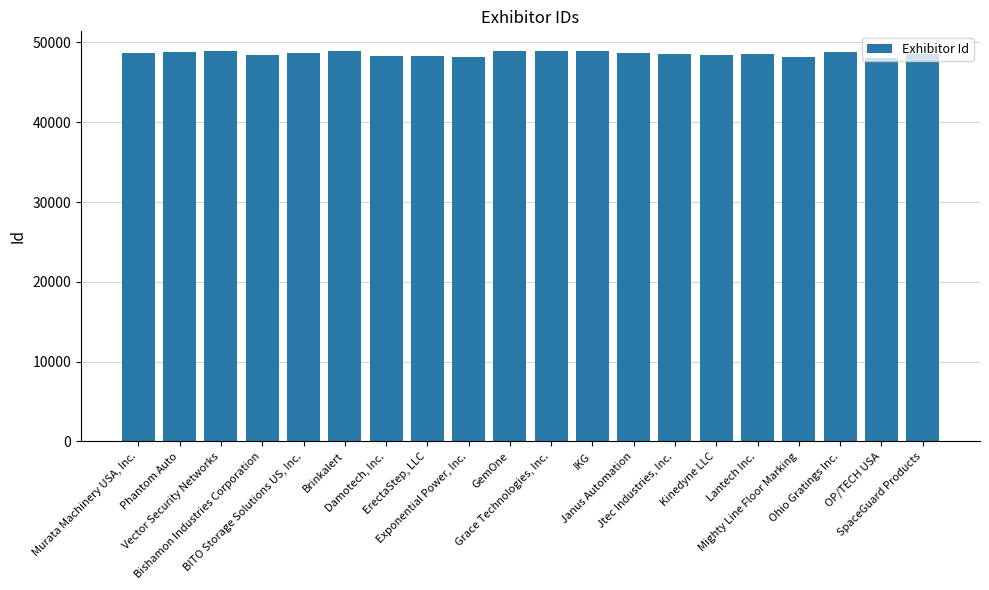

What is the maximum value shown in the chart?

48944